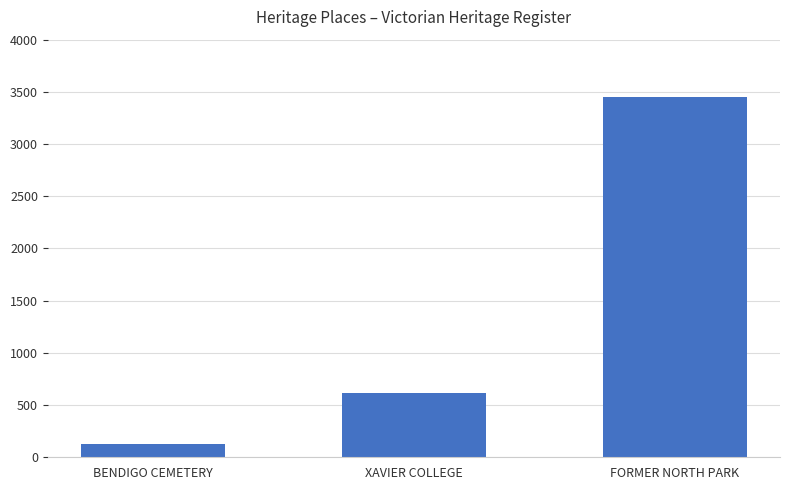

Rank the categories by value from lowest to highest.

BENDIGO CEMETERY, XAVIER COLLEGE, FORMER NORTH PARK